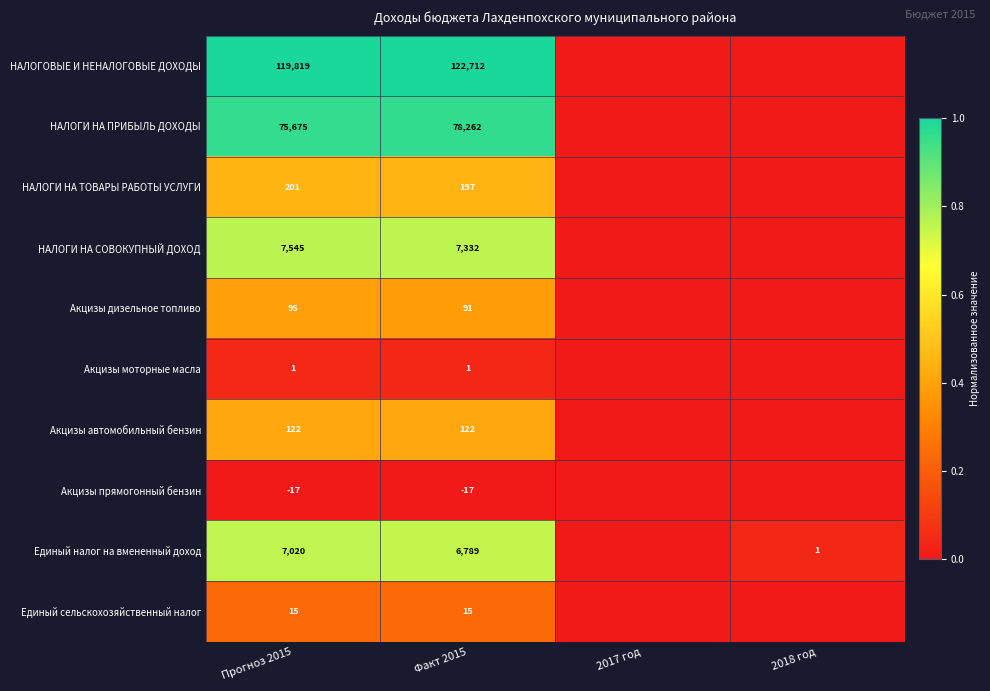

At Факт 2015, list the series in order from smallest to largest.

Акцизы прямогонный бензин, Акцизы моторные масла, Единый сельскохозяйственный налог, Акцизы дизельное топливо, Акцизы автомобильный бензин, НАЛОГИ НА ТОВАРЫ РАБОТЫ УСЛУГИ, Единый налог на вмененный доход, НАЛОГИ НА СОВОКУПНЫЙ ДОХОД, НАЛОГИ НА ПРИБЫЛЬ ДОХОДЫ, НАЛОГОВЫЕ И НЕНАЛОГОВЫЕ ДОХОДЫ